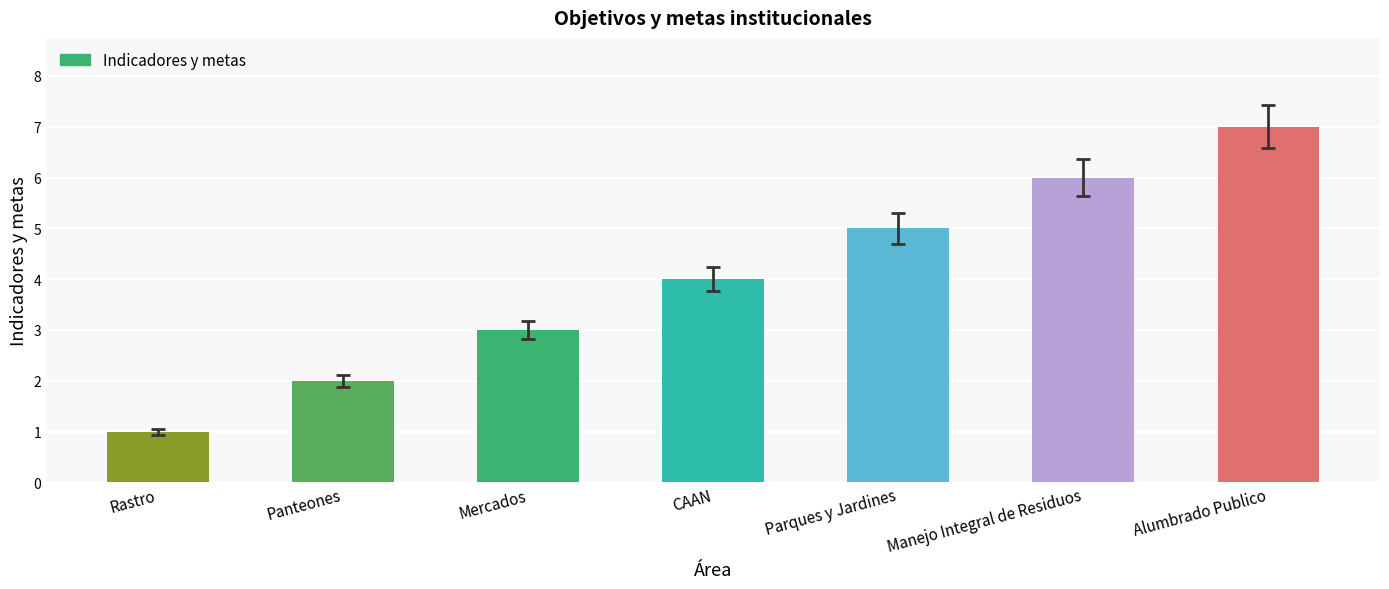

Count the values in the range 2 to 6.

5